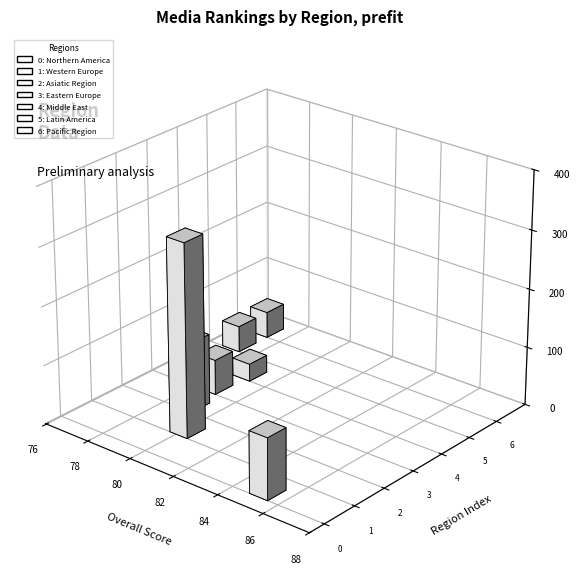

At how many categories does at least one series exceed 3?

7